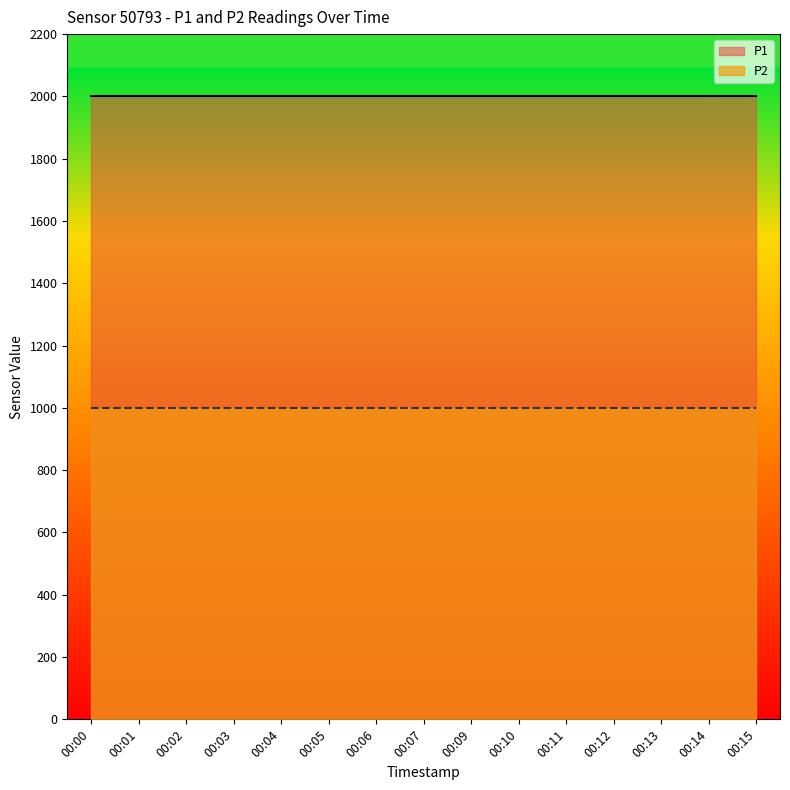

True or false: P2 and P1 cross at least once.

False